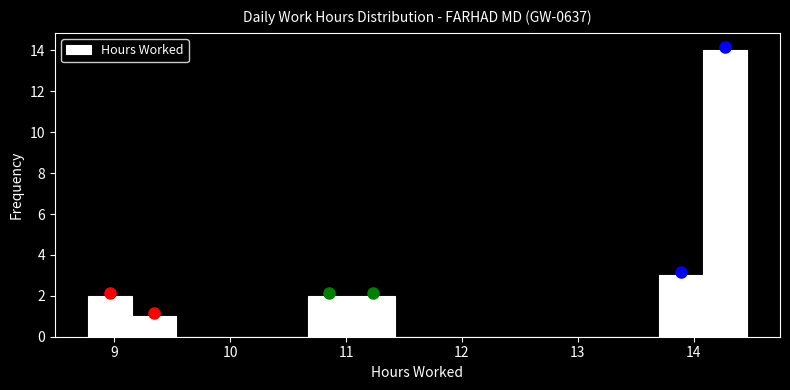

Read against the x-axis, roughly where is the centre of the tallest bar?

14.3